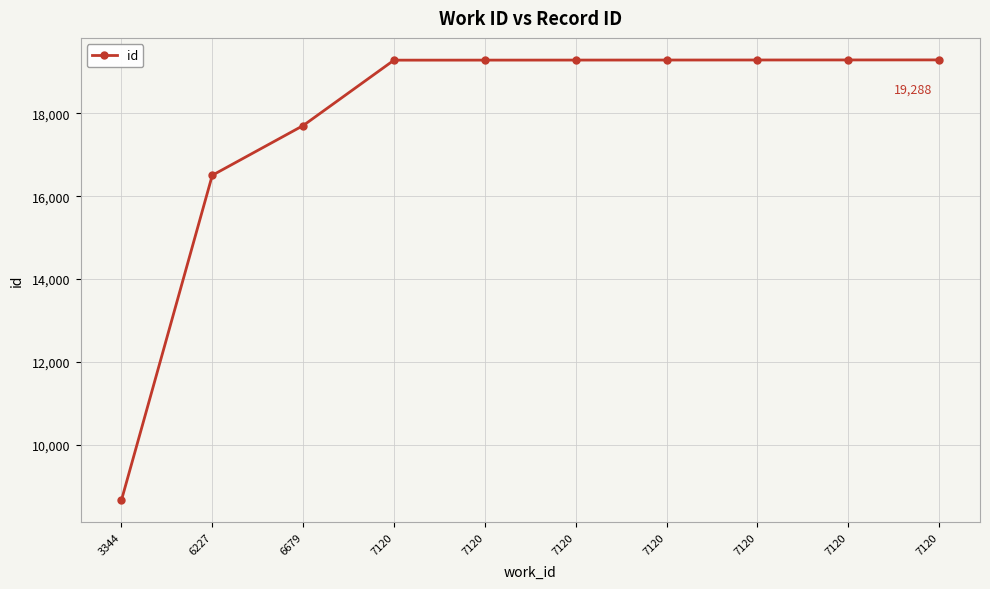

How many lines are shown in the chart?

1